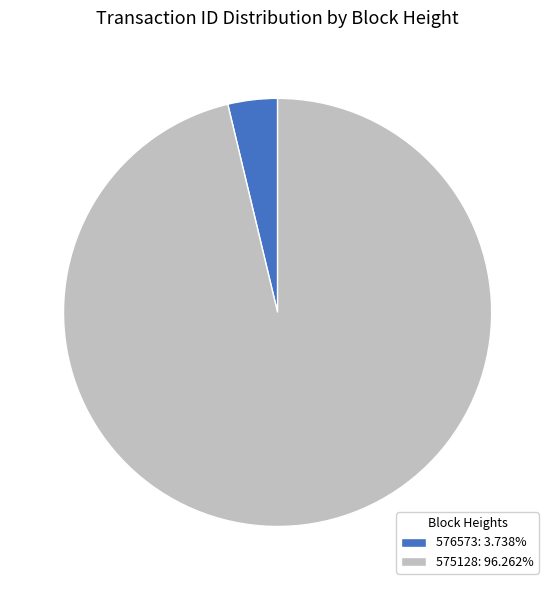

What is the ratio of the value at 575128: 96.262% to the value at 576573: 3.738%?

25.8